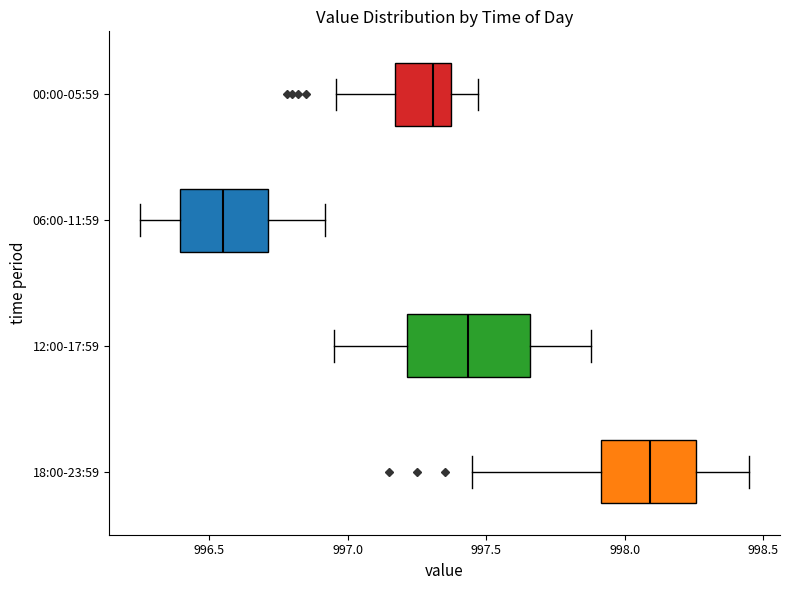

Reading bottom to top, read every box against the x-axis: the position of its median line, the range the box covers, and the ends of its whiskers. The values are not printed on the chart, so give them approximately, as read against the axis.

18:00-23:59: median 998.10, box 997.90 to 998.25, whiskers 997.45 to 998.45
12:00-17:59: median 997.45, box 997.20 to 997.65, whiskers 996.95 to 997.90
06:00-11:59: median 996.55, box 996.40 to 996.70, whiskers 996.25 to 996.90
00:00-05:59: median 997.30, box 997.15 to 997.35, whiskers 996.95 to 997.45